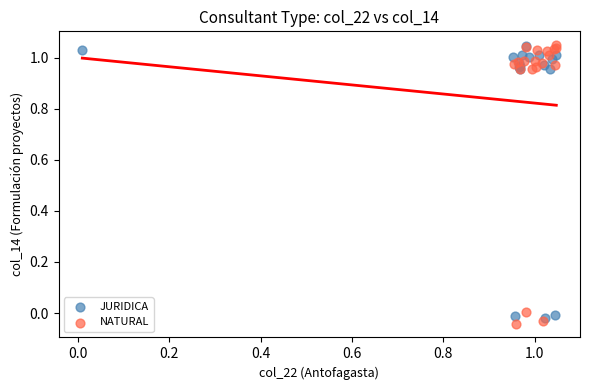

Which series has the widest spread of Y values?

NATURAL